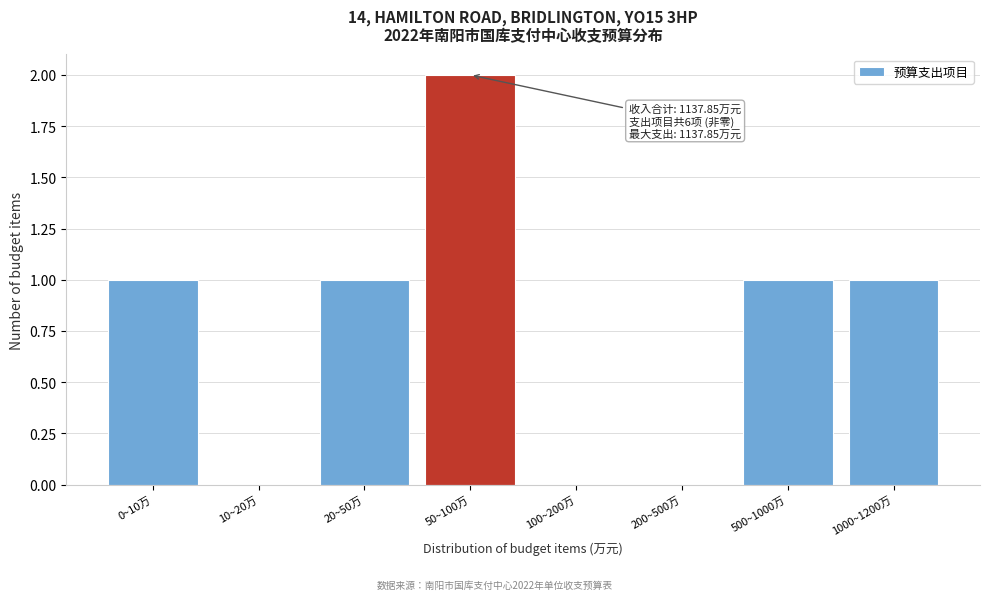

Reading left to right, what are all the values shown in this chart?

0~10万=1	10~20万=0	20~50万=1	50~100万=2	100~200万=0	200~500万=0	500~1000万=1	1000~1200万=1